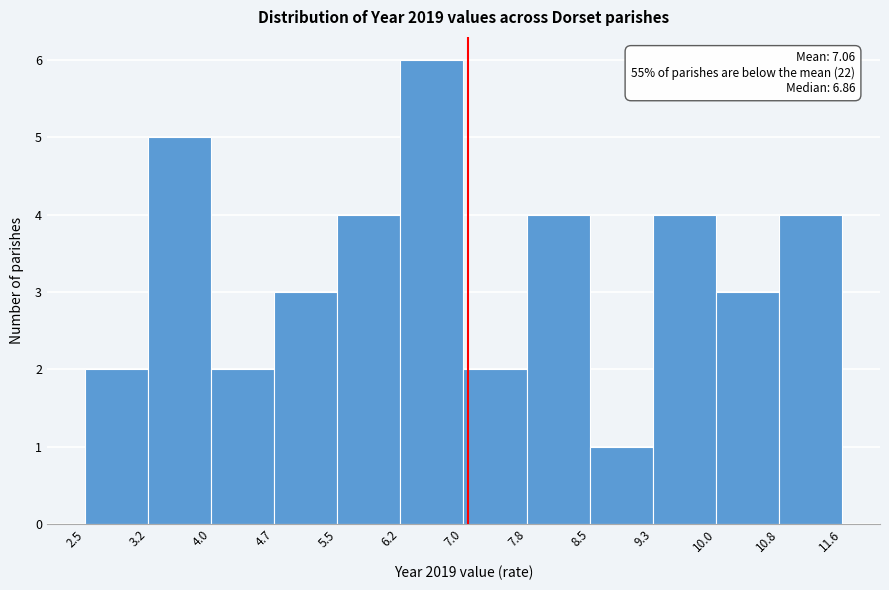

Over which range of the x-axis is the bar tallest?

6.2 to 7.0